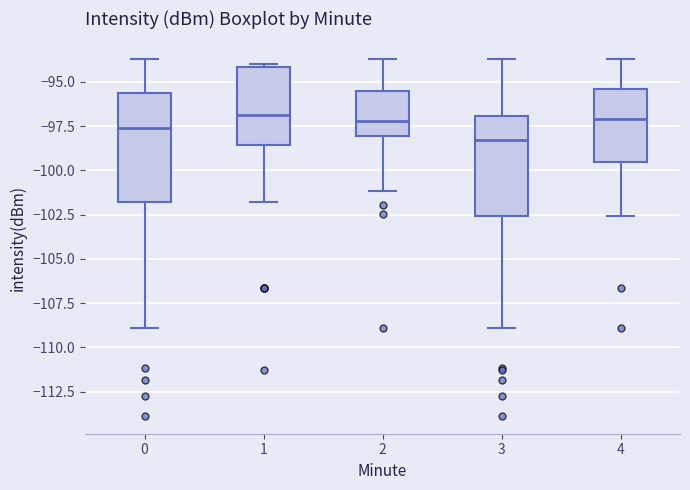

Reading left to right, transcribe this box plot: for each box, give where its median line is, the range the box spans, and where its two whiskers end, as read against the y-axis. The values are not printed on the chart, so give them approximately, as read against the axis.

0: median -97.5, box -102.0 to -95.5, whiskers -109.0 to -93.5
1: median -97.0, box -98.5 to -94.0, whiskers -102.0 to -94.0 (just above the box's upper edge)
2: median -97.0, box -98.0 to -95.5, whiskers -101.0 to -93.5
3: median -98.5, box -102.5 to -97.0, whiskers -109.0 to -93.5
4: median -97.0, box -99.5 to -95.5, whiskers -102.5 to -93.5